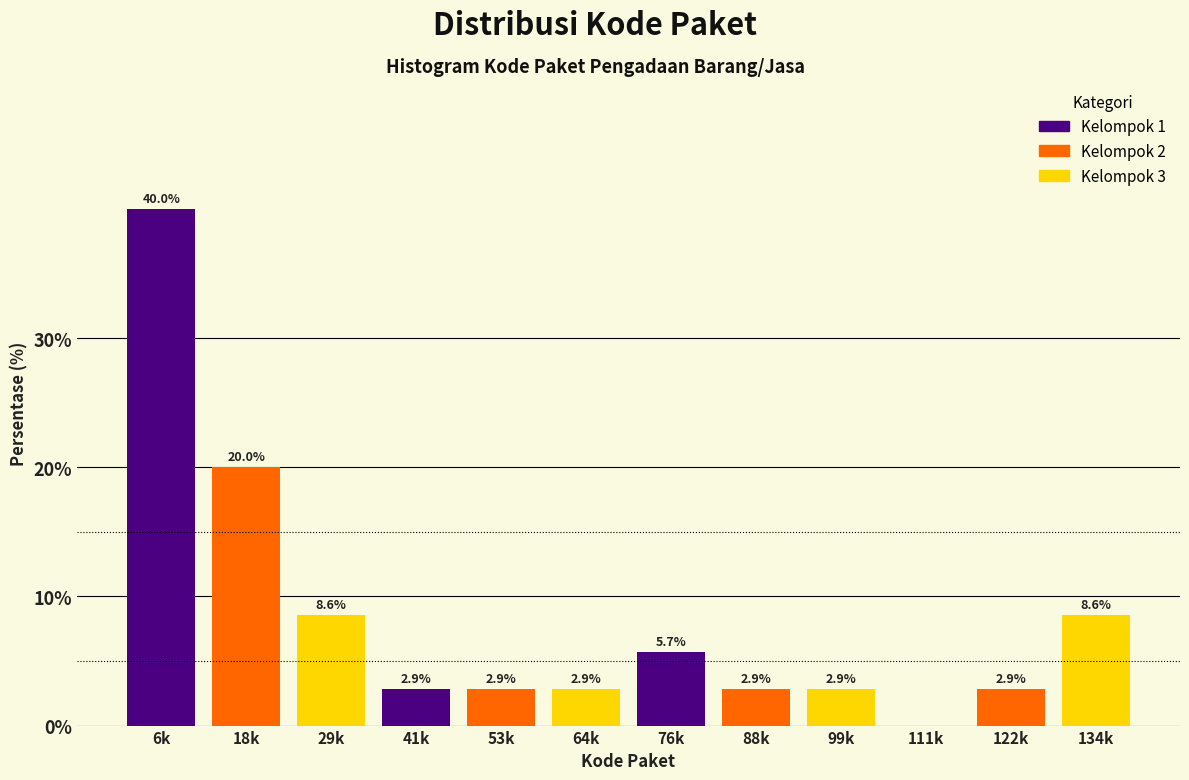

Reading left to right, list all the values displayed in this chart.

6k=40.0	18k=20.0	29k=8.6	41k=2.9	53k=2.9	64k=2.9	76k=5.7	88k=2.9	99k=2.9	111k=0.0	122k=2.9	134k=8.6